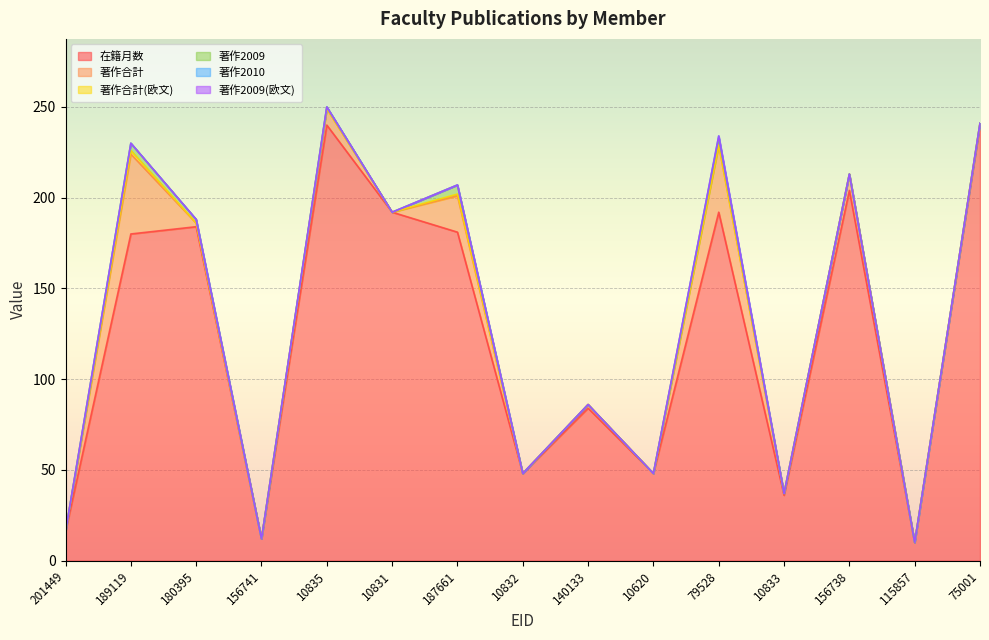

Which series has the widest spread of values?

在籍月数